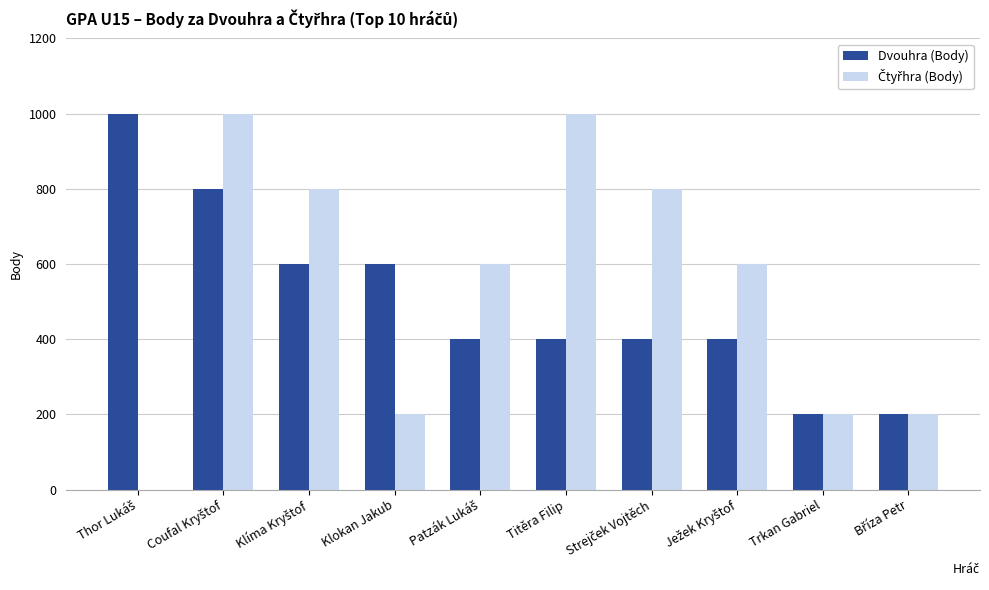

What is the total value across all series at Titěra Filip?

1400